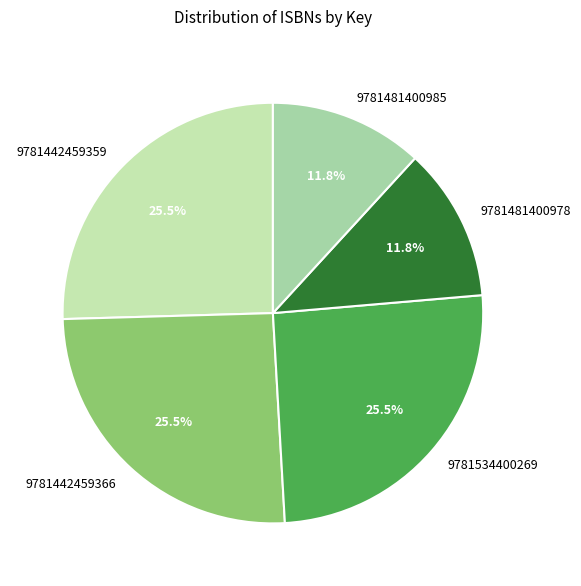

The 9781481400985 slice represents 6% of the pie. True or false?

False